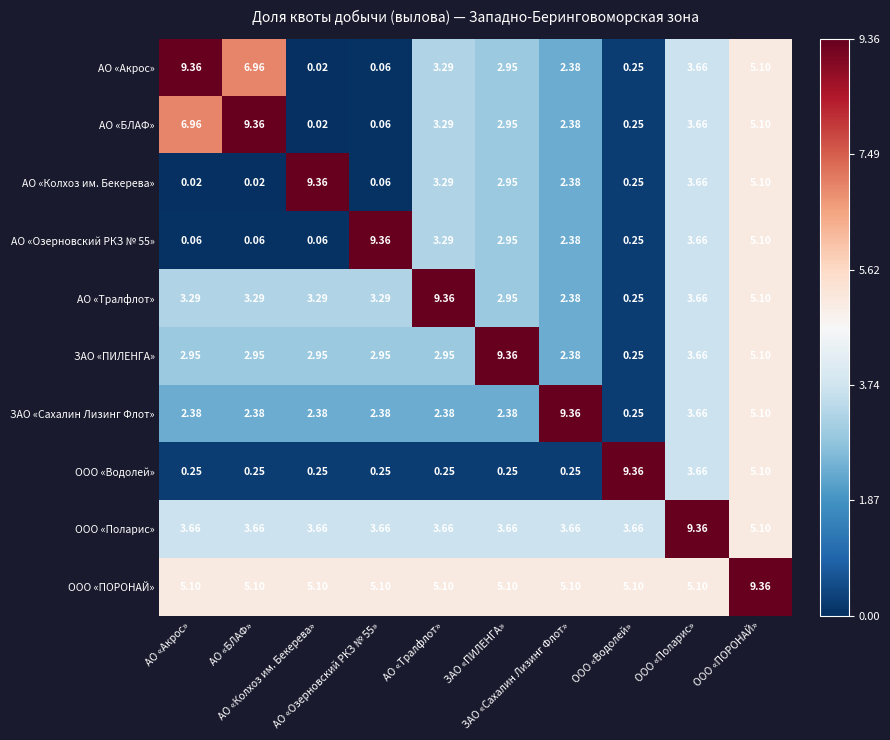

What is the spread (max minus min) of values at АО «БЛАФ»?

9.3